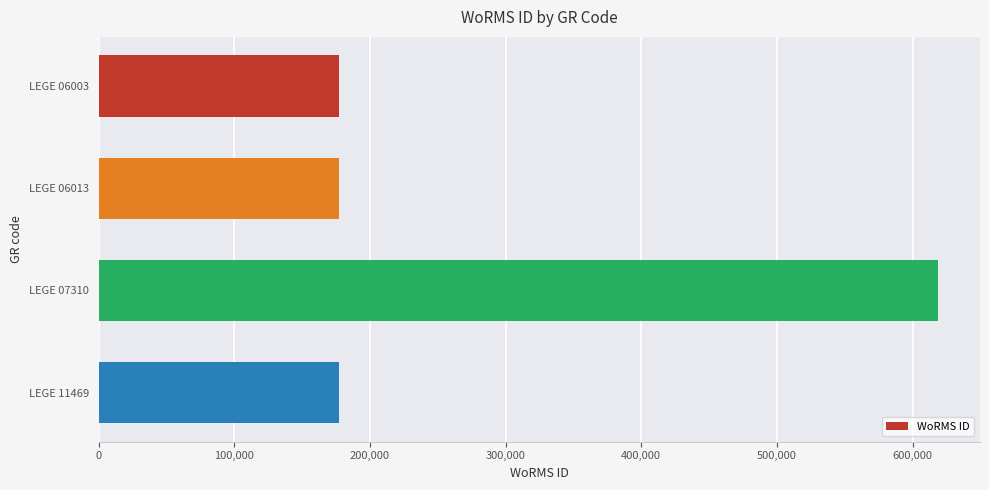

Approximately how many times larger is the value at LEGE 06013 compared to LEGE 07310?

0.3